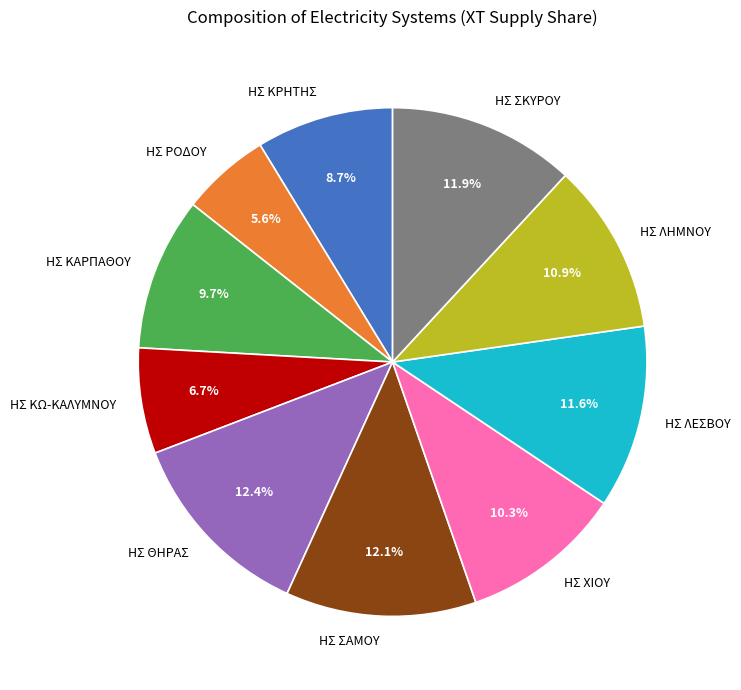

Which slice is the smallest?

ΗΣ ΡΟΔΟΥ